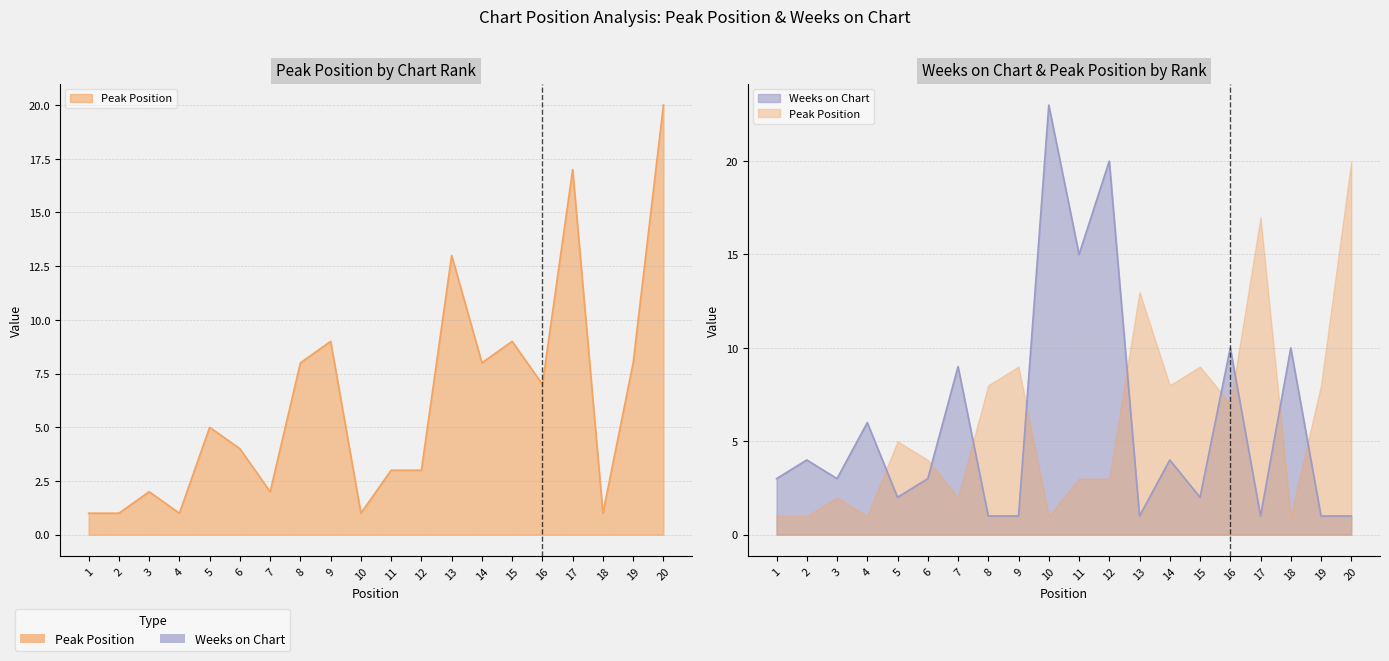

True or false: Weeks on Chart has more than 0 points higher than both neighbors.

True